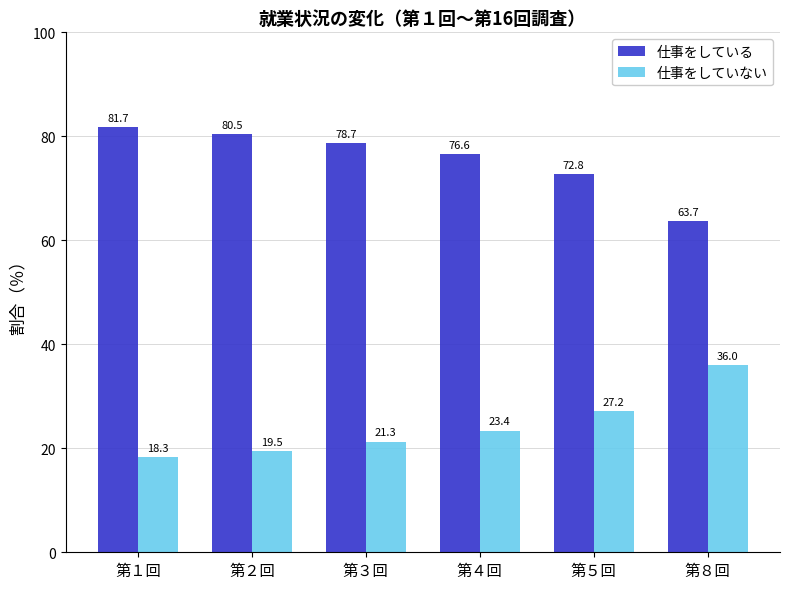

Reading left to right, extract all data points from this chart.

仕事をしている: 81.7	80.5	78.7	76.6	72.8	63.7
仕事をしていない: 18.3	19.5	21.3	23.4	27.2	36.0